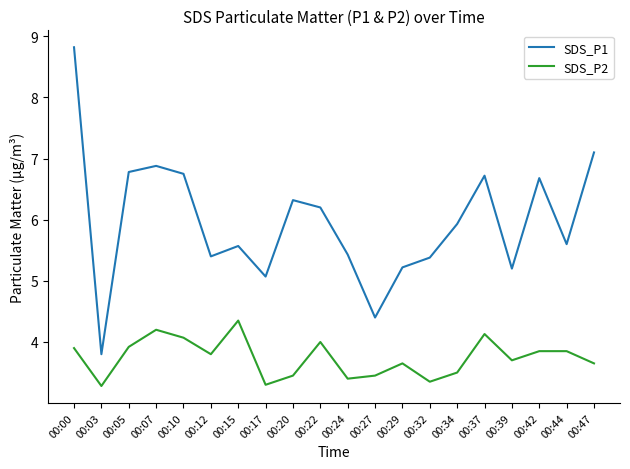

Which series has the largest range (max minus min)?

SDS_P1